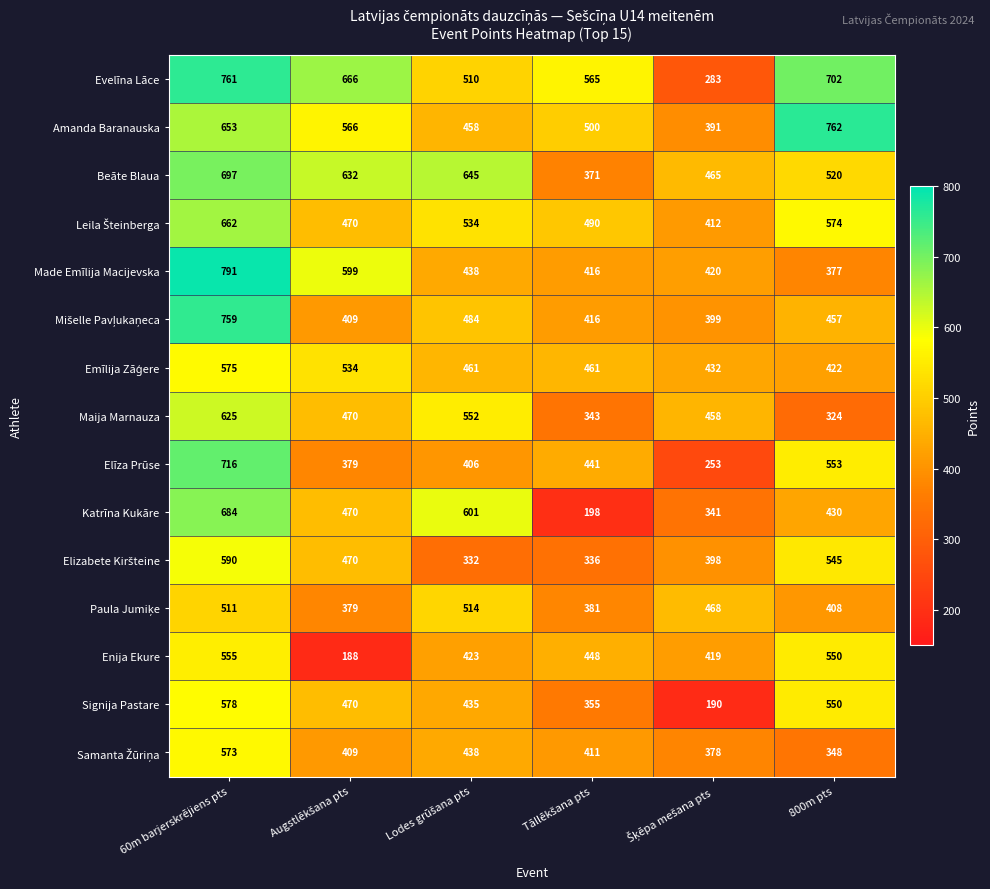

Where does the Enija Ekure series first go above 448?

60m barjerskrējiens pts